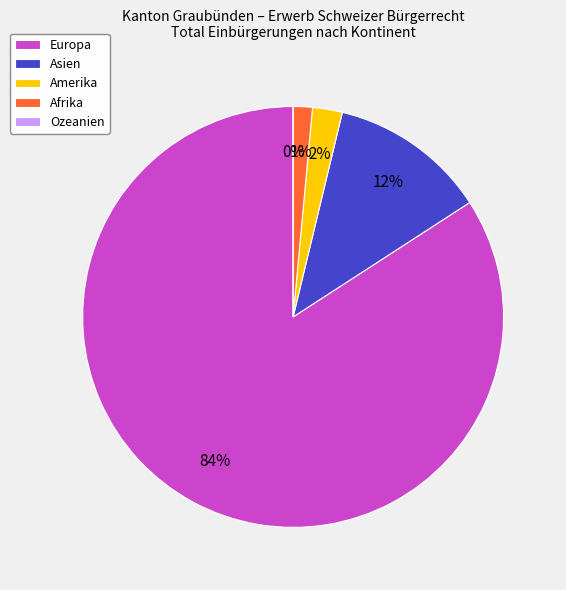

Do Asien and Amerika together represent more than half of the pie?

No